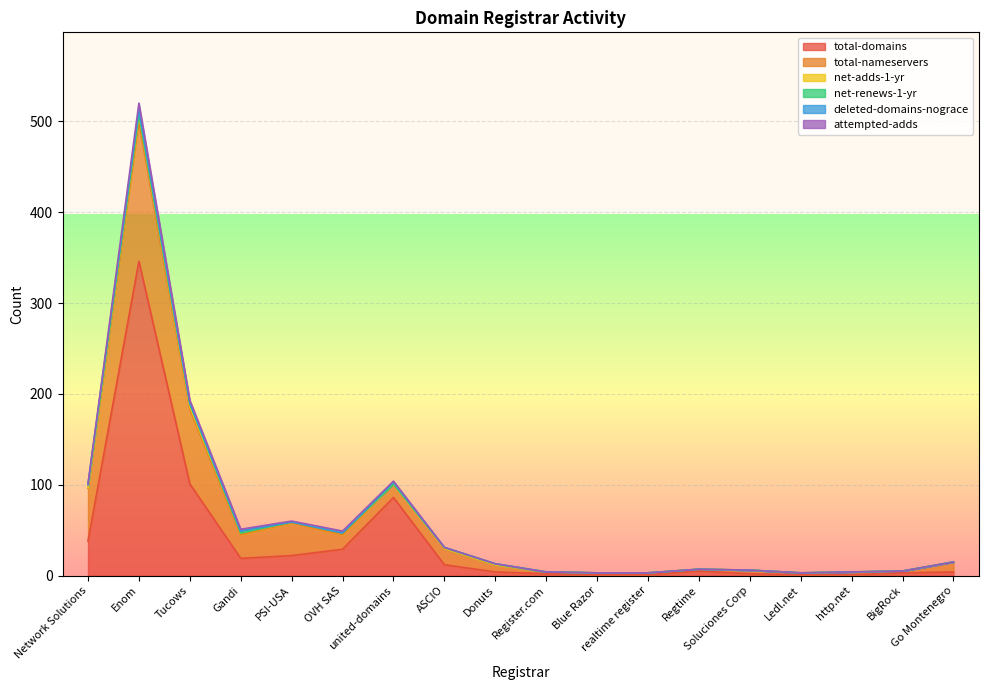

What is the highest value of the attempted-adds series?

7